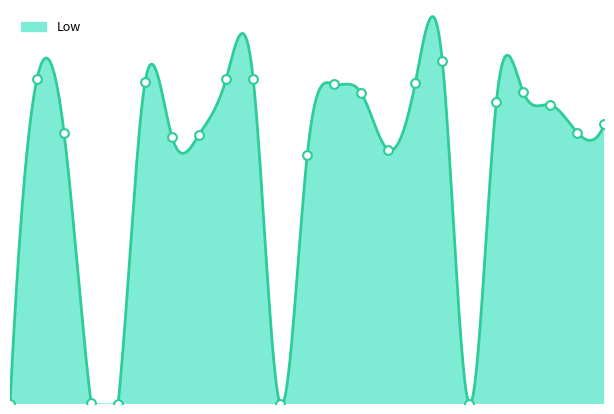

What is the change in value from 11-Fri to 15-Tue(1)?

-11.9